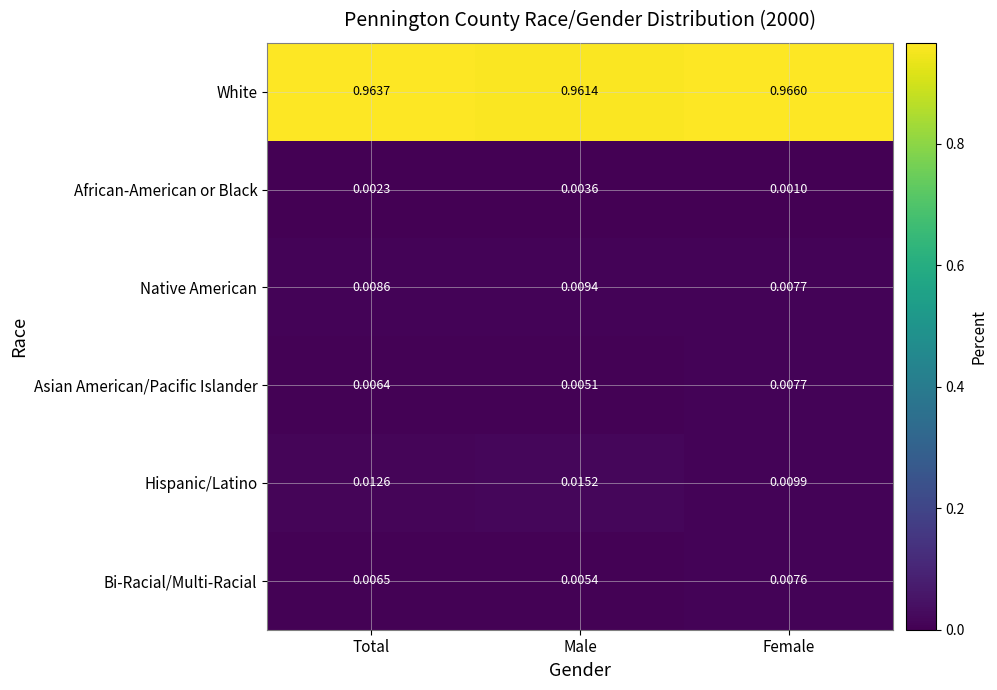

At which label does African-American or Black reach its peak?

Male